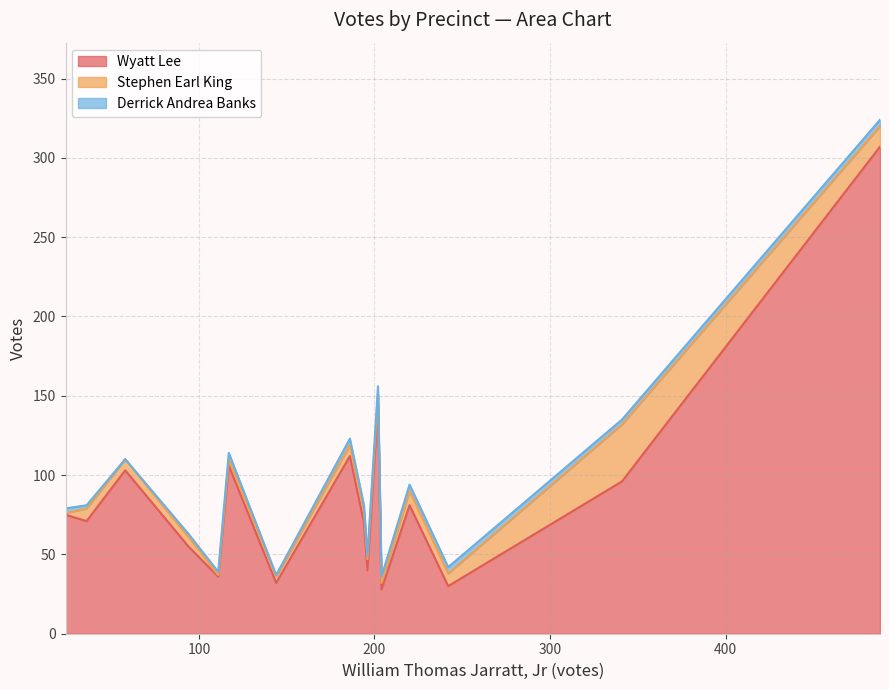

What is the difference between the maximum and minimum values in the Derrick Andrea Banks series?

5